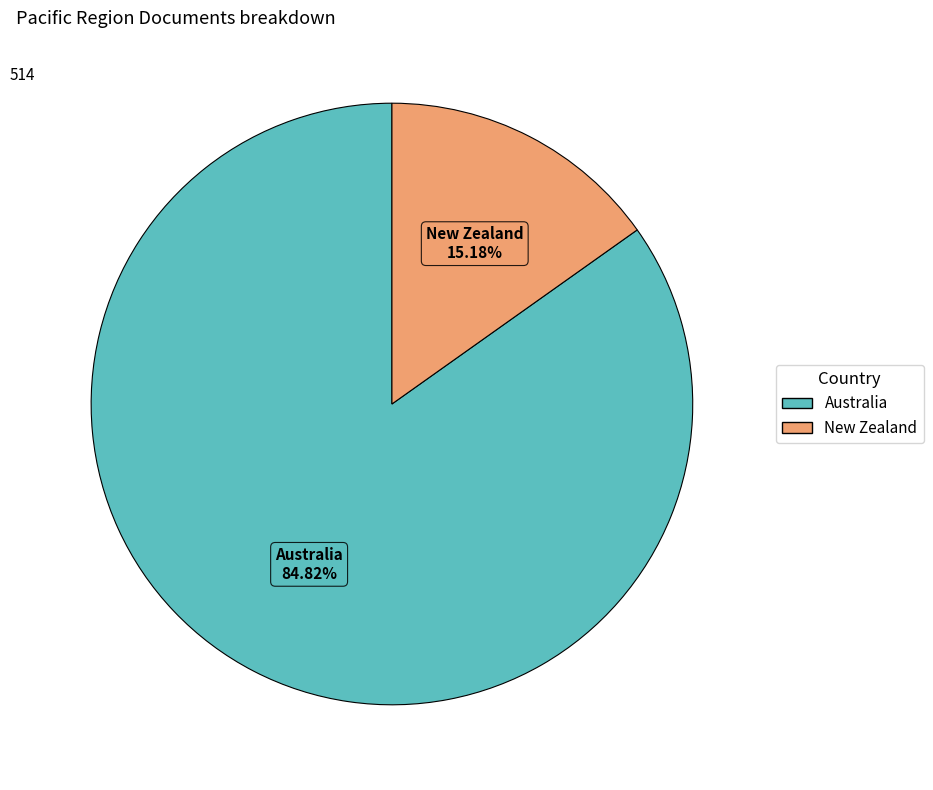

Count the number of slices in the pie.

2